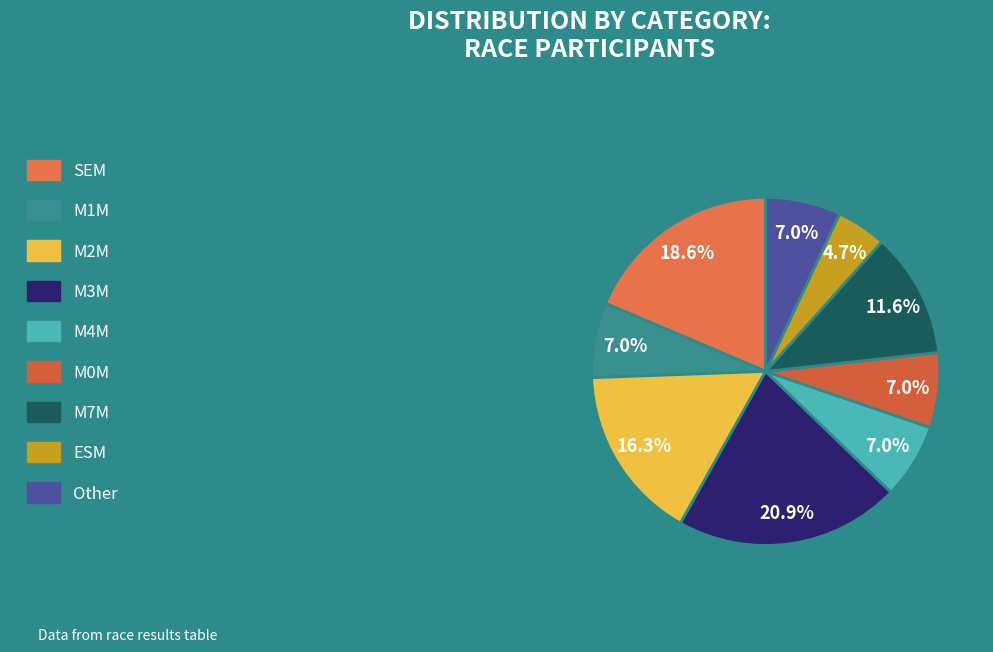

Is it true that M0M is 18% of the pie?

False